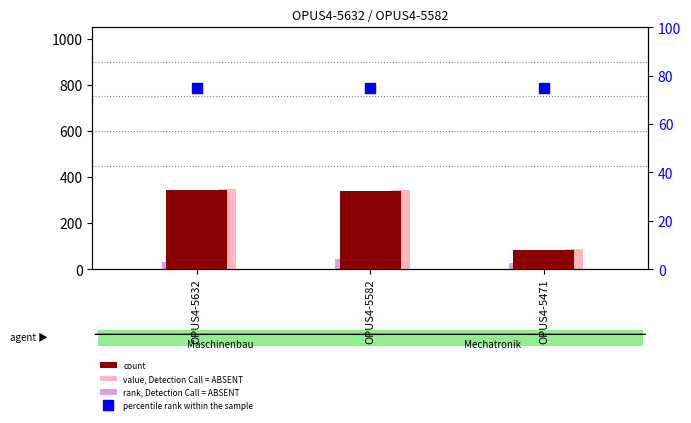

Which series reaches the maximum Y coordinate?

value, Detection Call = ABSENT